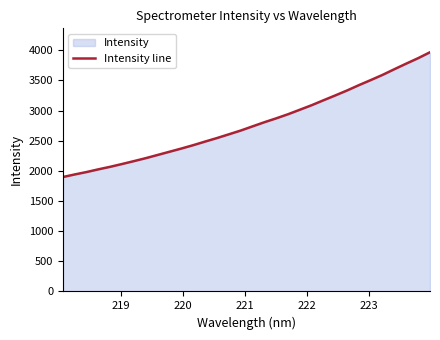

What is the difference between the maximum and minimum values?

2068.7